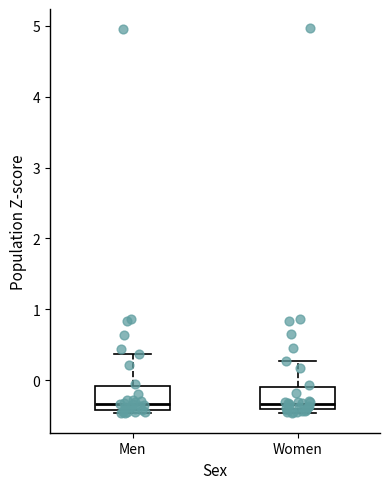

Where does the upper whisker of the box for Men end on the y-axis? The values are not printed on the chart, so give them approximately, as read against the axis.

0.4